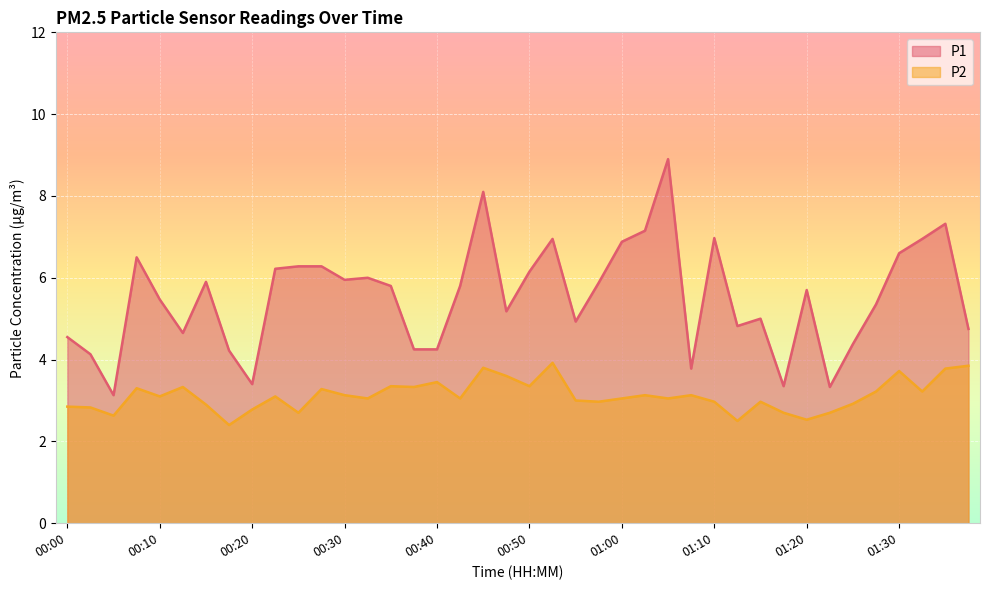

Which series has the largest range (max minus min)?

P1